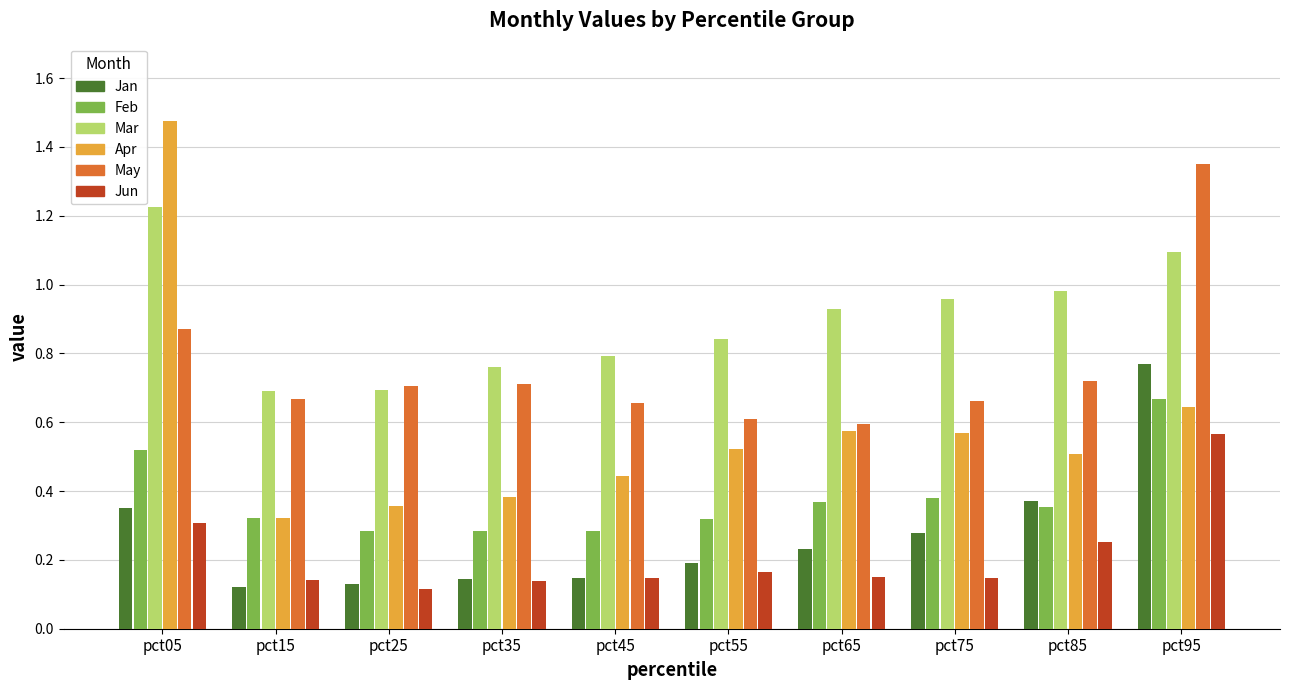

Count the Feb values in the range 0 to 1.

10